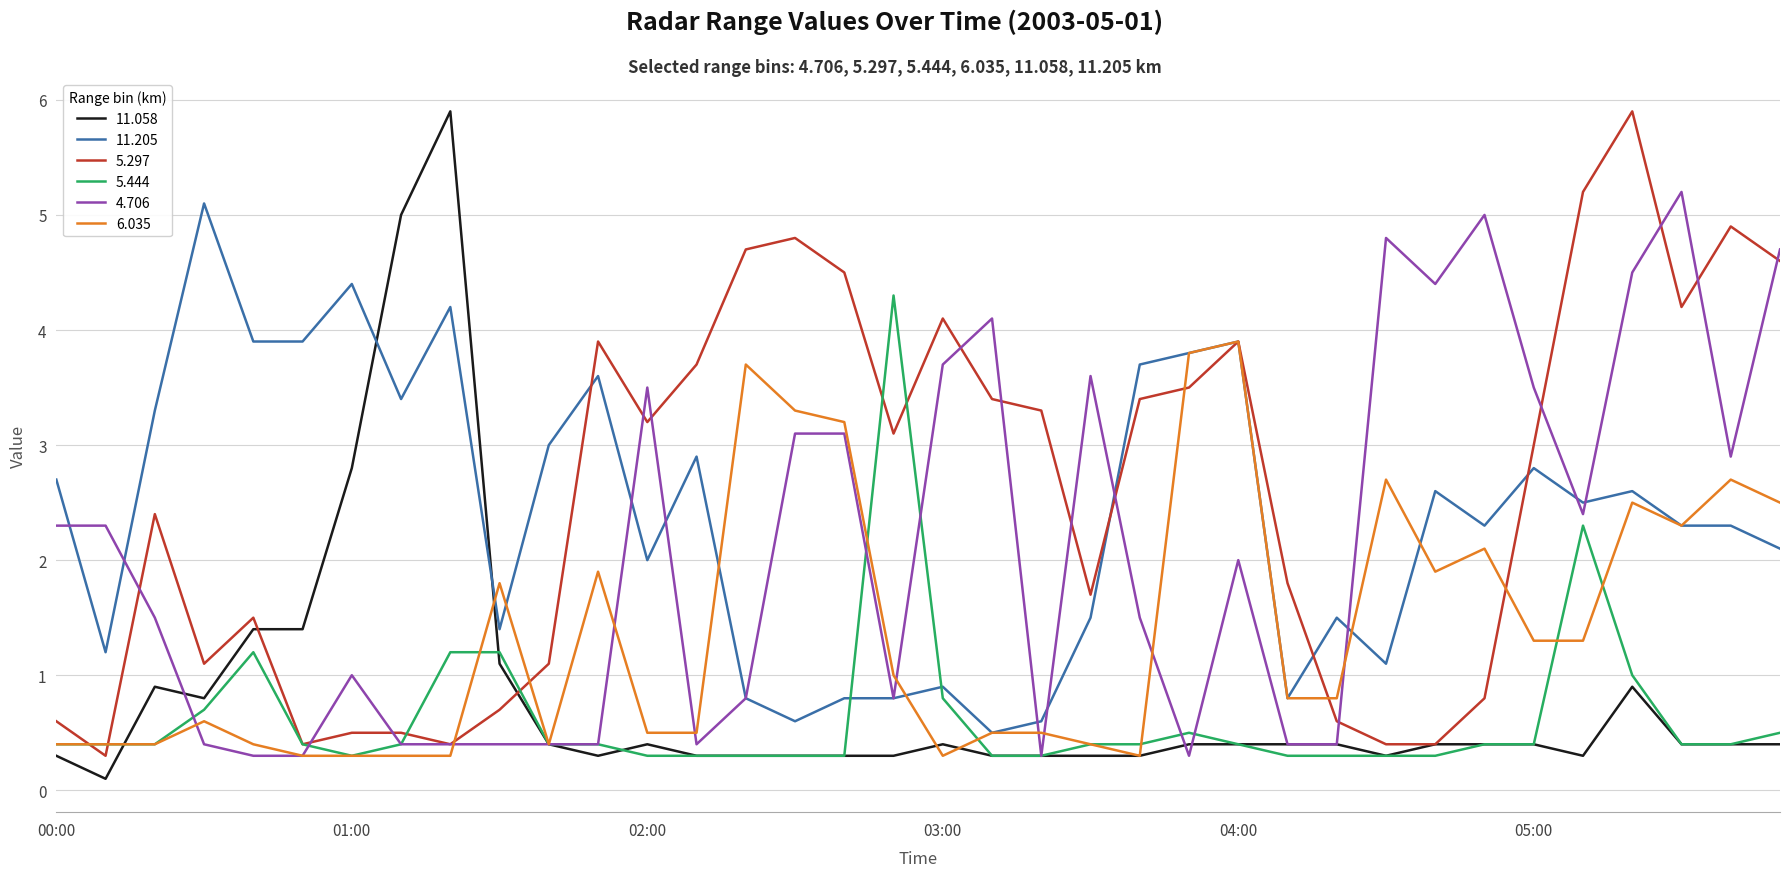

How many times do 5.444 and 11.205 cross each other?

2